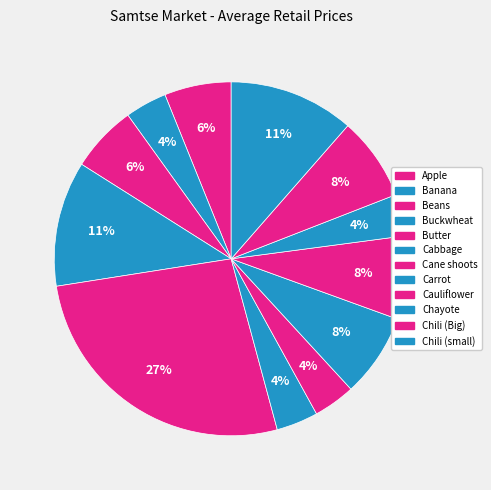

What is the change in value from Apple to Chili (Big)?

+20